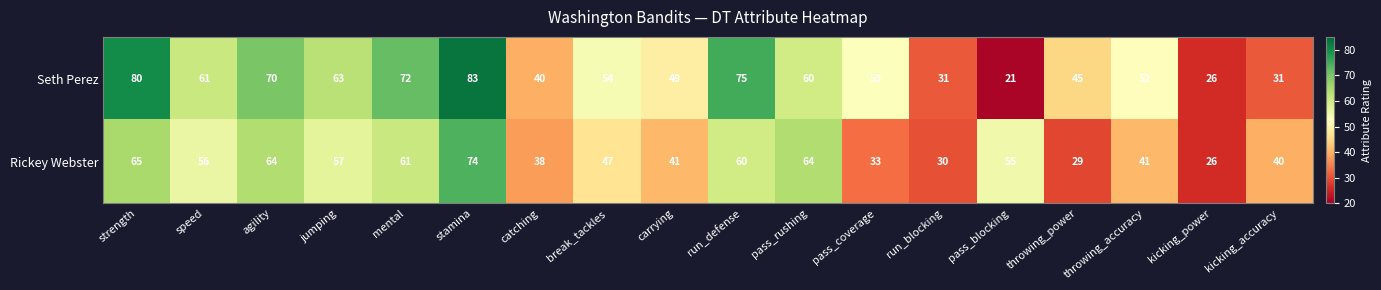

At which category does the chart reach its minimum across all series?

pass_blocking